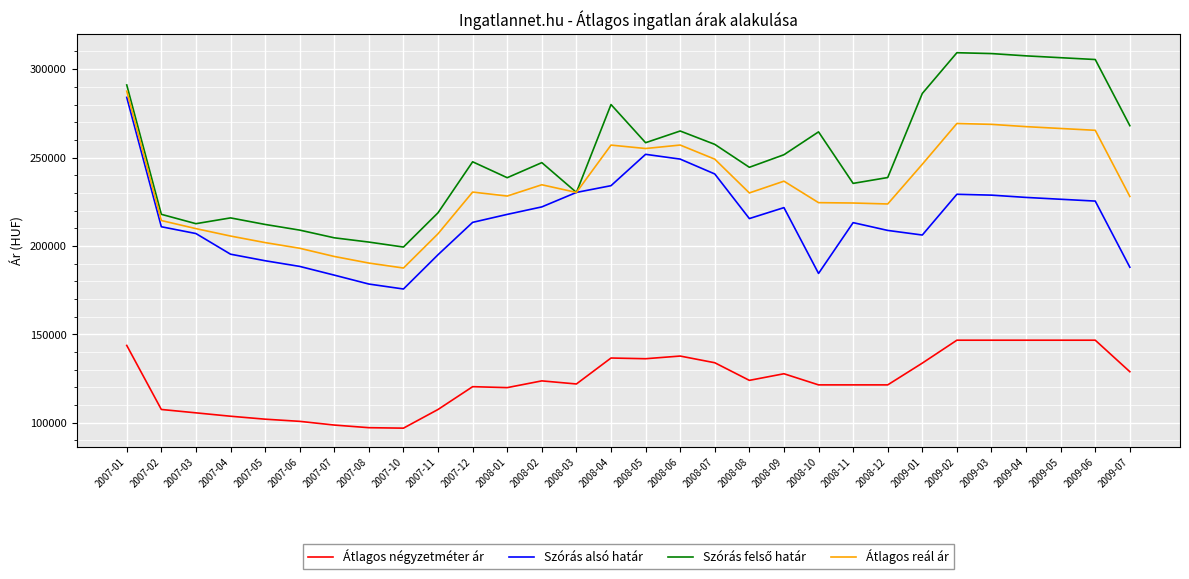

What is the spread (max minus min) of values at 2007-02?

110386